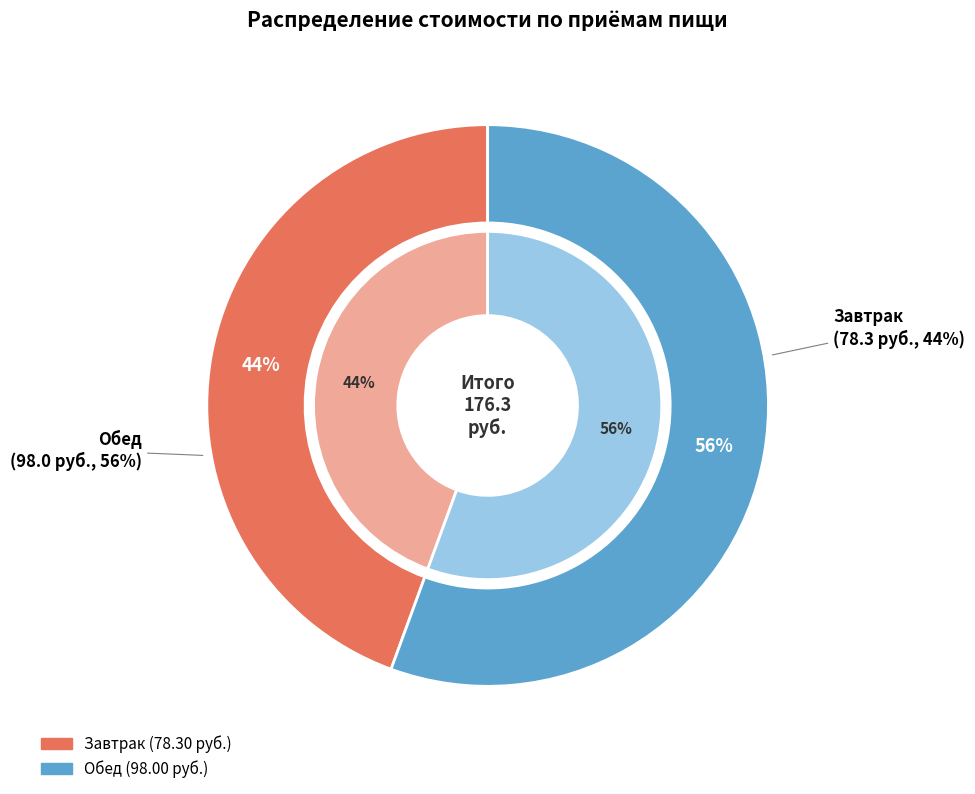

Which has a higher value, Обед or Завтрак?

Обед